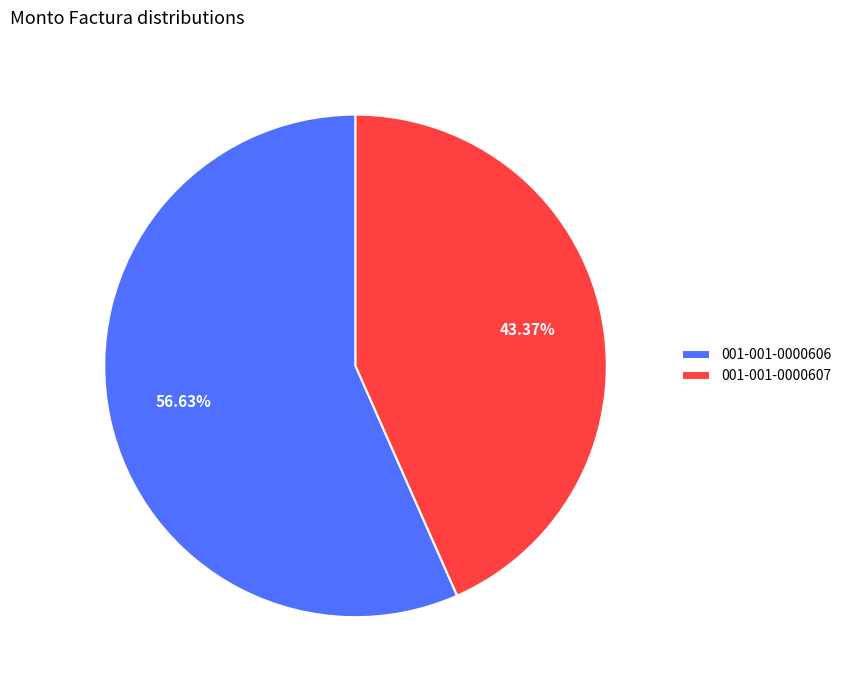

To the nearest percent, what percentage of the pie is 001-001-0000607?

43%